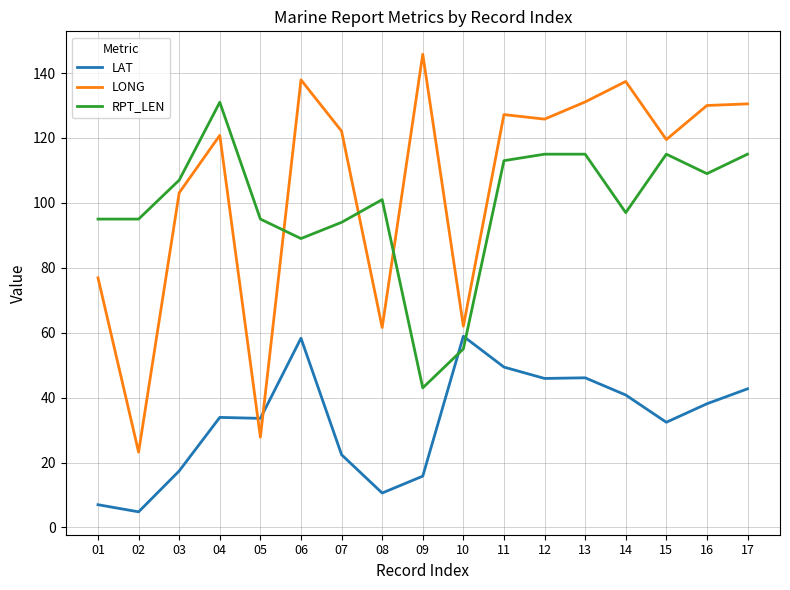

Rank the series by their maximum value, from highest to lowest.

LONG, RPT_LEN, LAT